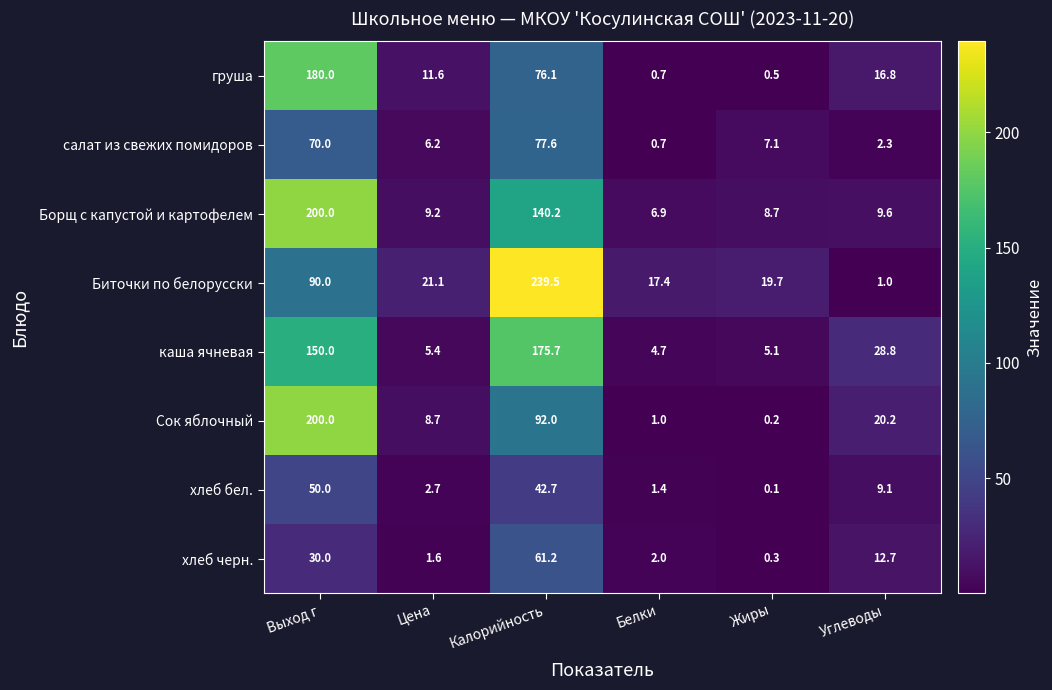

Which label corresponds to the smallest value in the chart?

Жиры